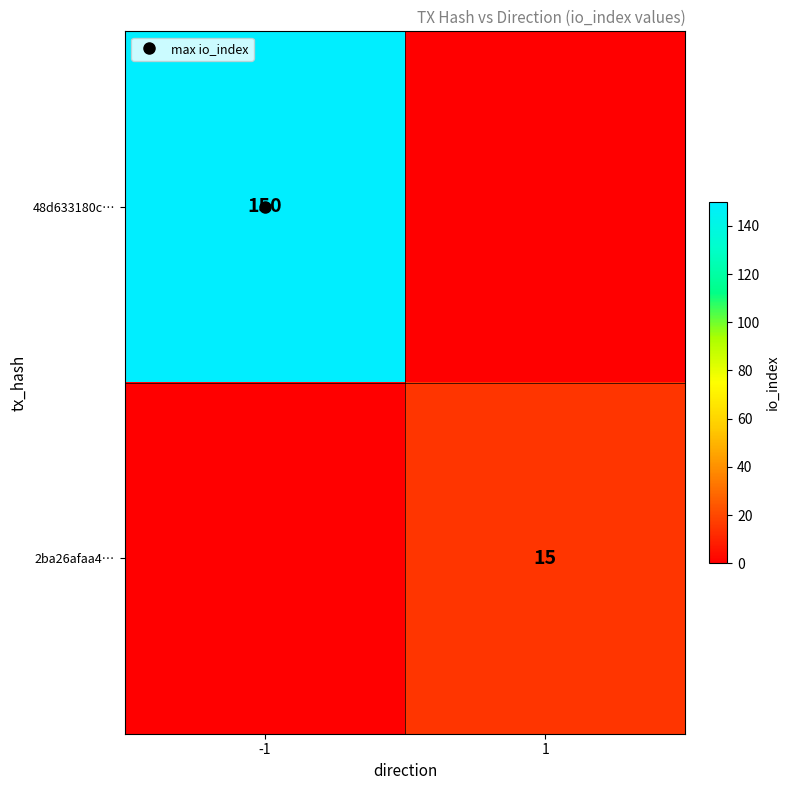

What is the highest value of the 2ba26afaa4… series?

15